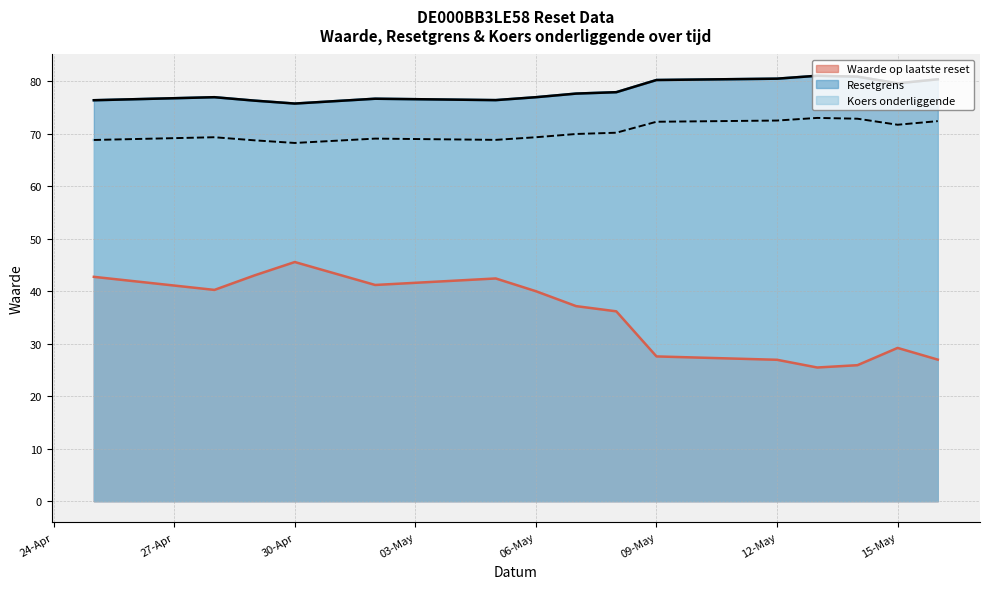

Rank the series by their maximum value, from highest to lowest.

Resetgrens, Koers onderliggende, Waarde op laatste reset